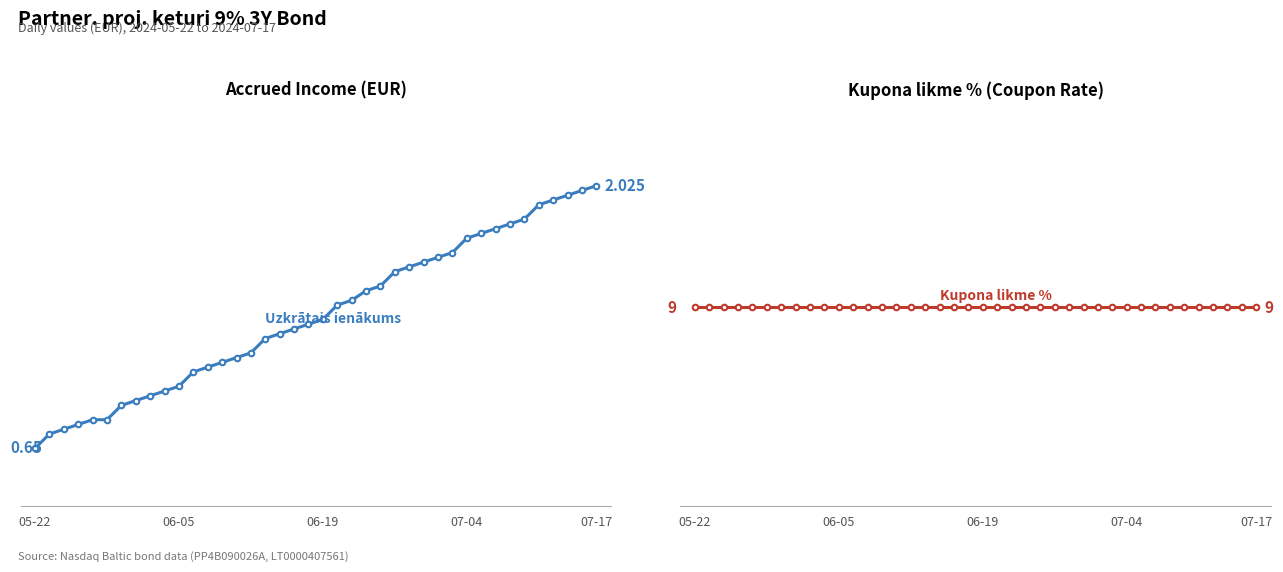

At how many categories does at least one series exceed 8?

40